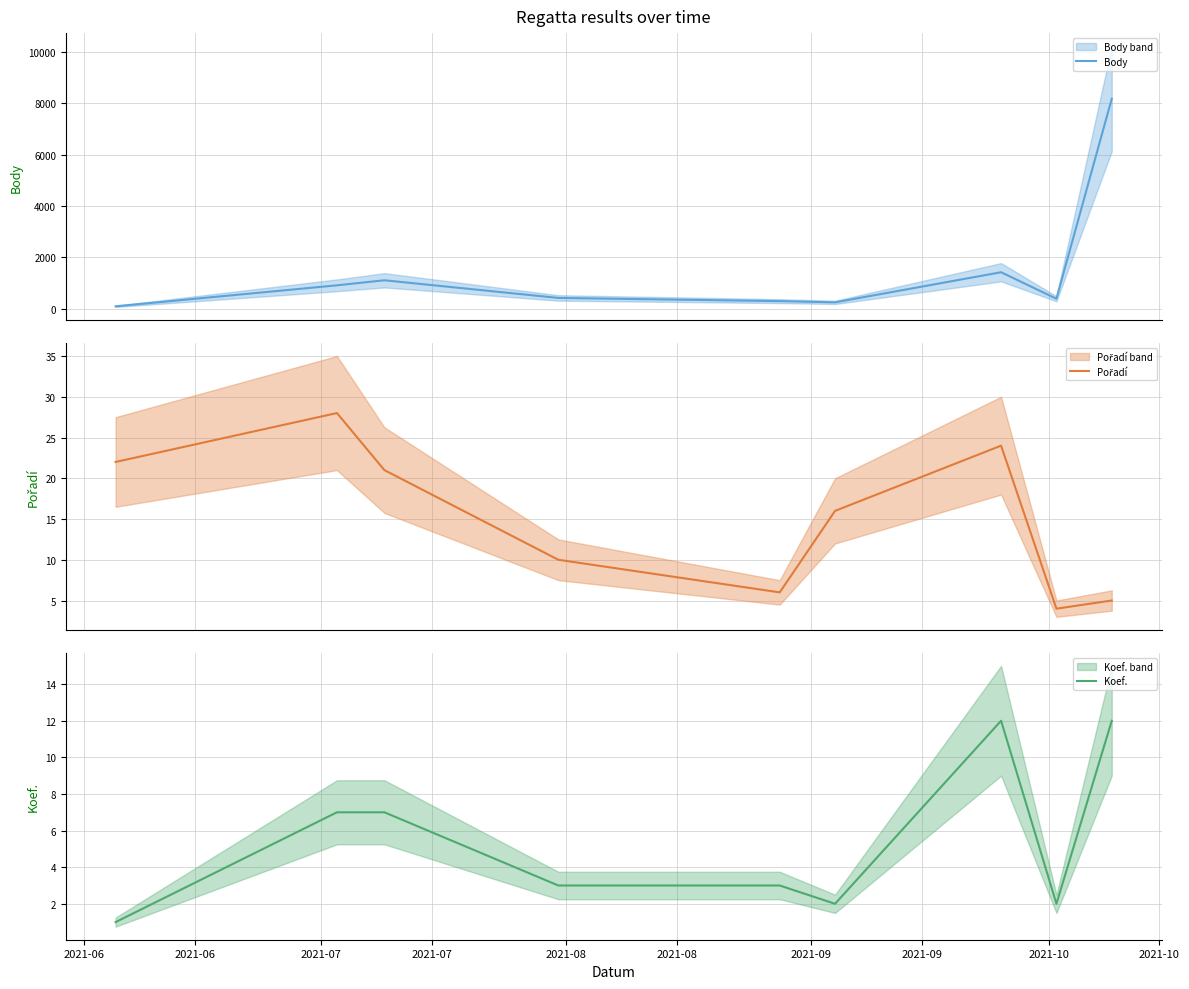

The value of Koef. at 2021-09 is 19. True or false?

False